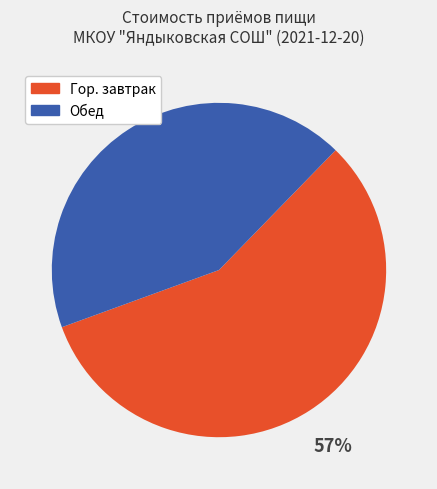

Rank the categories by value from highest to lowest.

Гор. завтрак, Обед